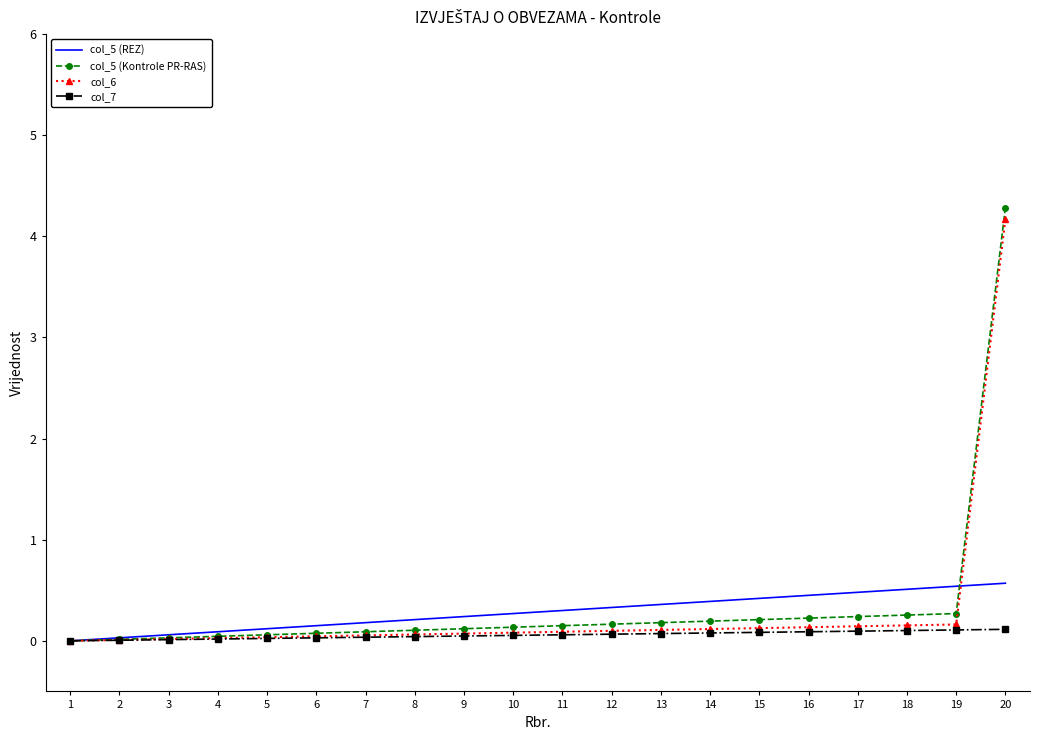

True or false: col_6 has a value of 0.0 at 1.

True